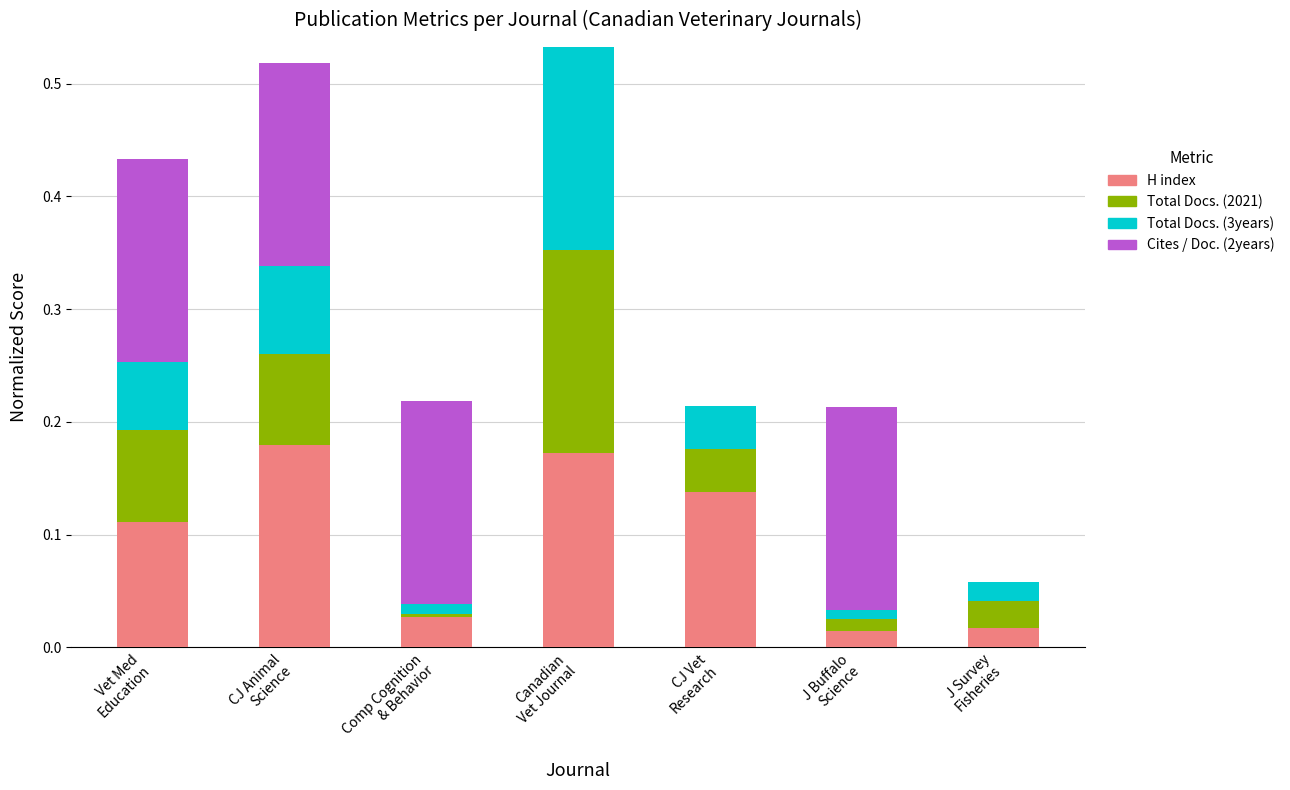

What are all the series names shown in the legend?

H index, Total Docs. (2021), Total Docs. (3years), Cites / Doc. (2years)